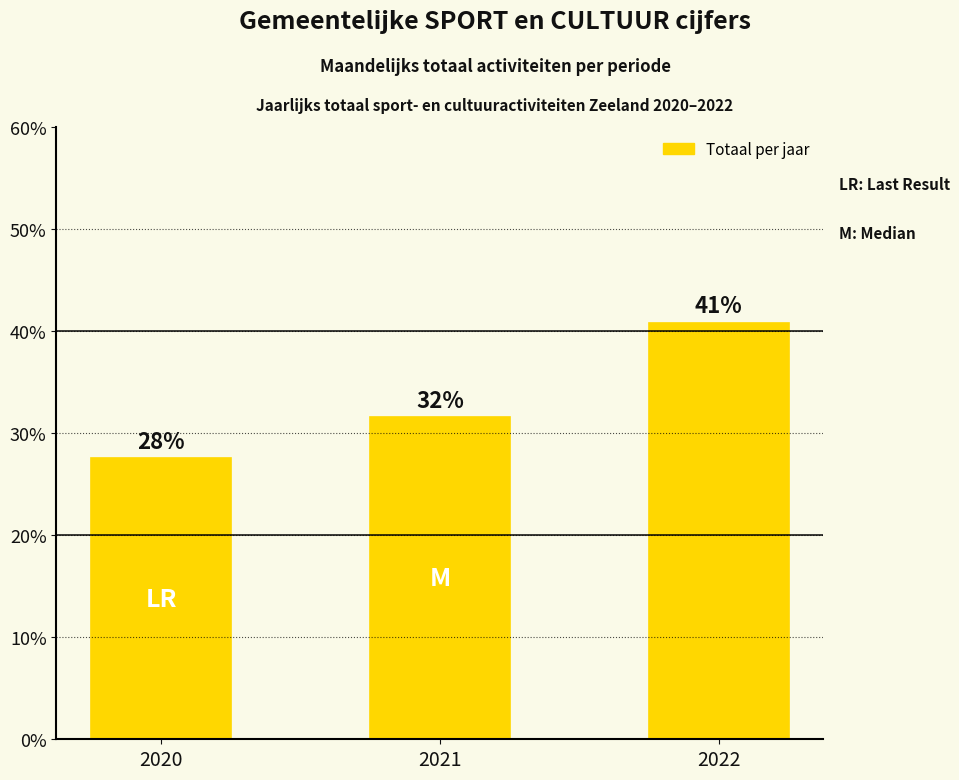

What is the greatest value displayed?

40.8